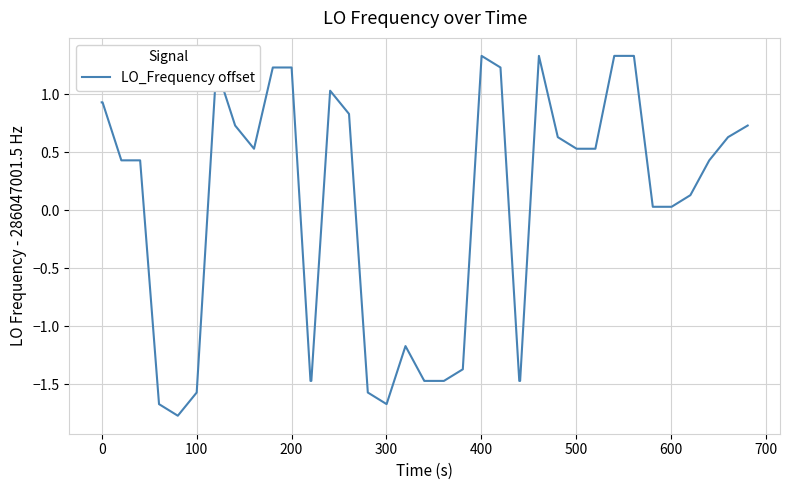

What is the greatest value displayed?

1.3